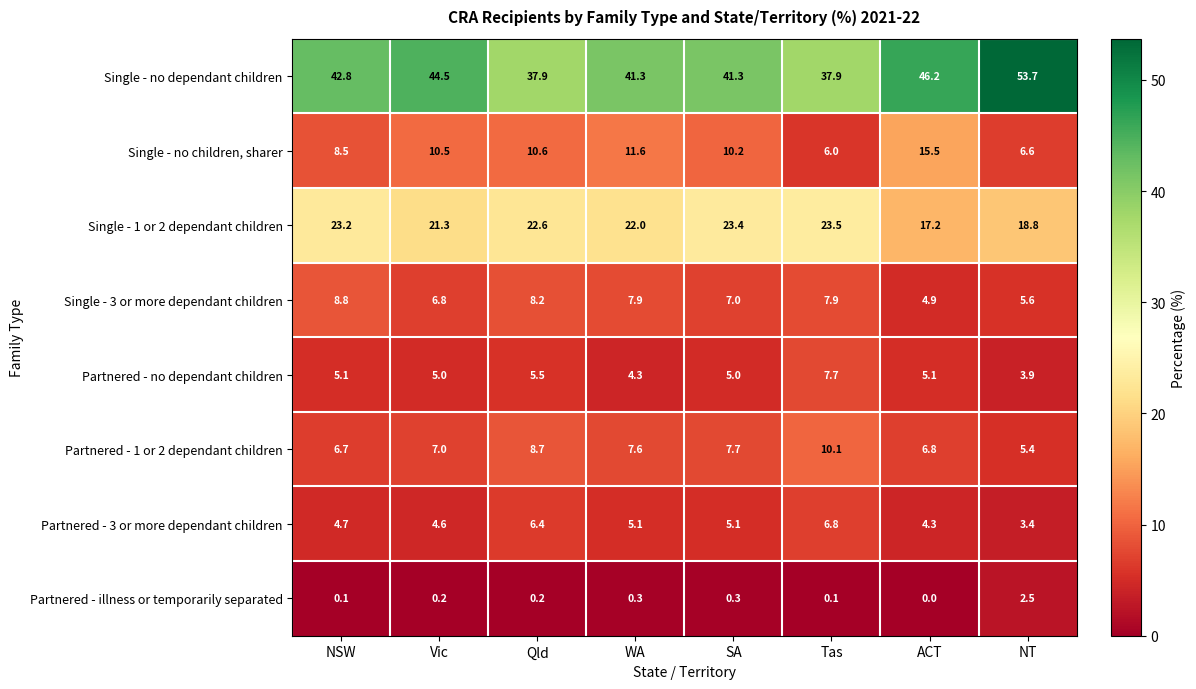

What is the difference between the maximum and minimum values in the Single - no dependant children series?

15.8